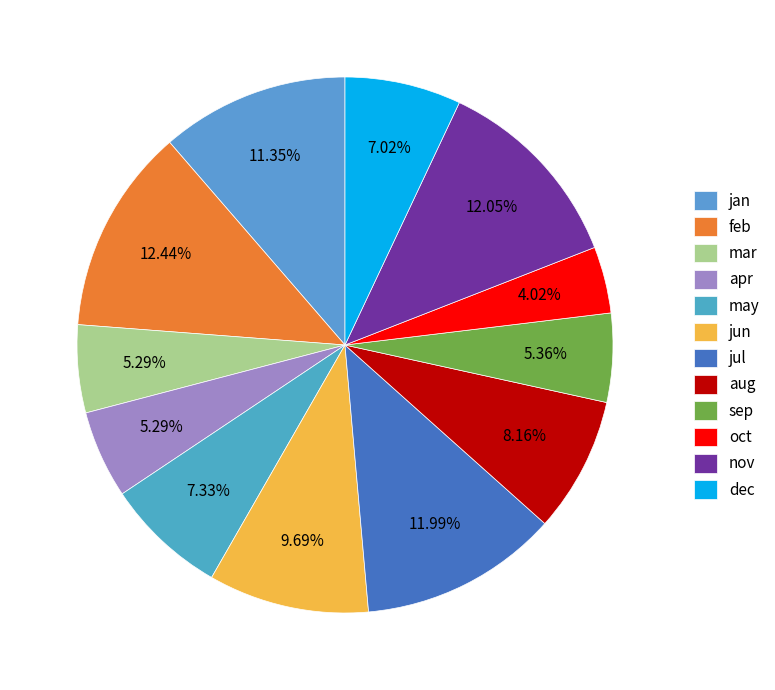

Count the number of slices in the pie.

12